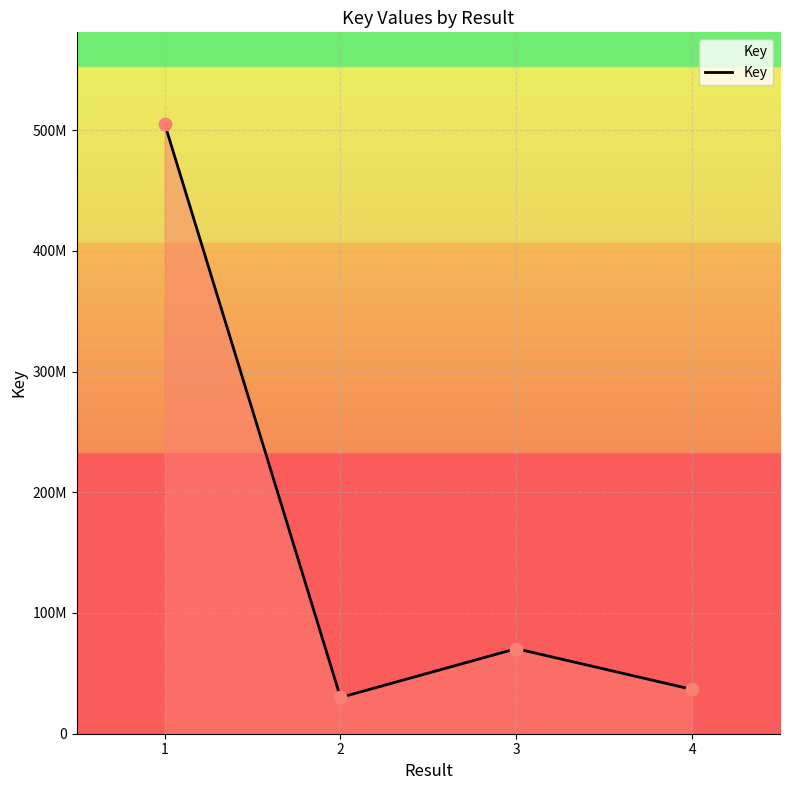

Approximately how many times larger is the value at 2 compared to 4?

0.8